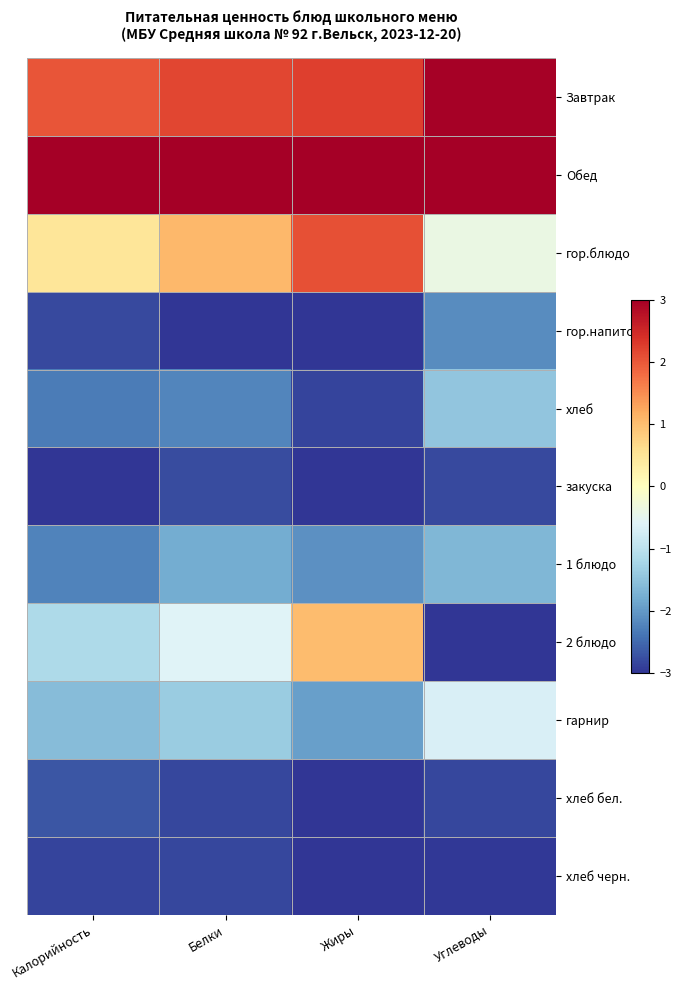

How many categories are shown in the chart?

4